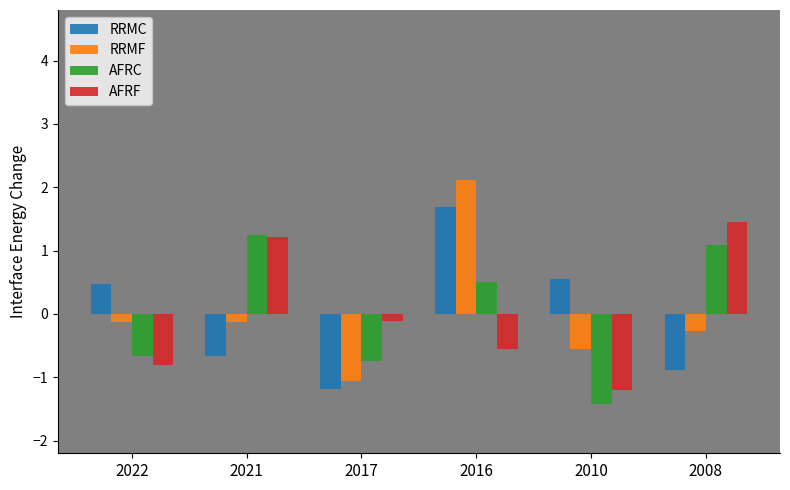

At 2010, list the series in order from smallest to largest.

AFRC, AFRF, RRMF, RRMC